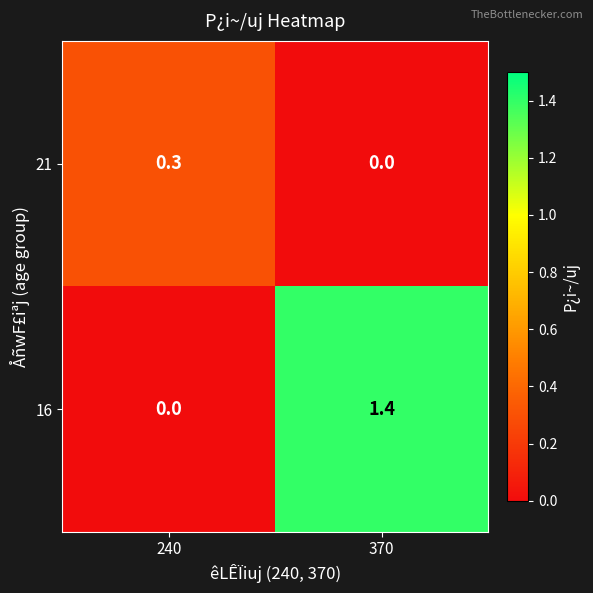

List the series in order of their overall mean, lowest first.

21, 16